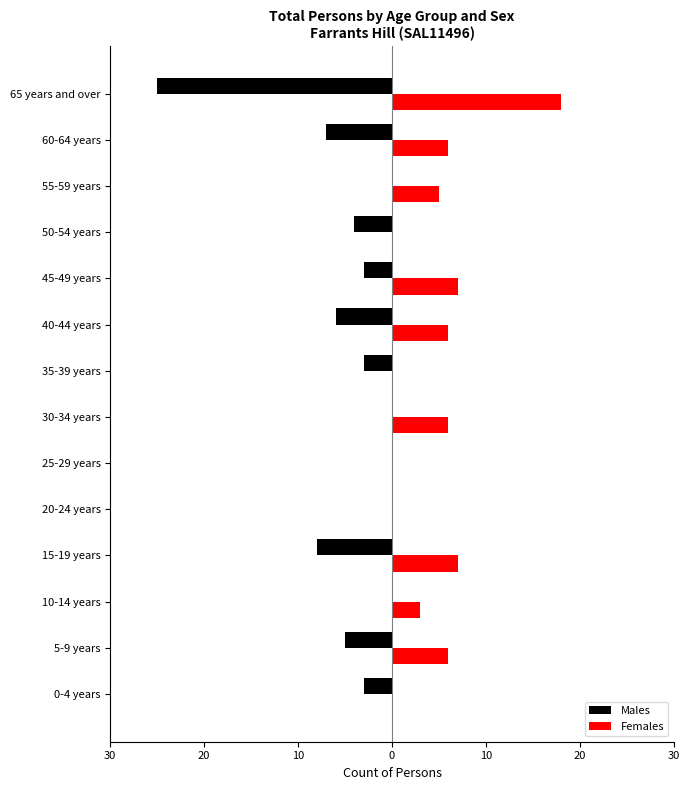

Where does the Males series first go above -3?

10-14 years